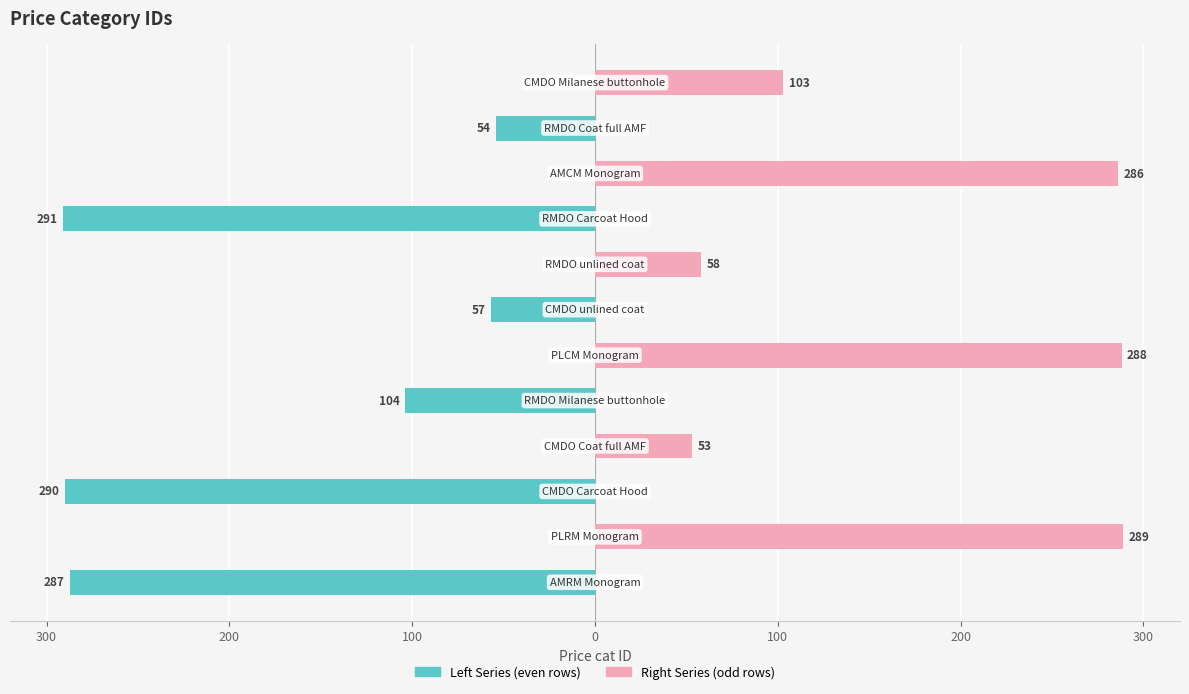

Which series changed the most between 0 and 11?

Right Series